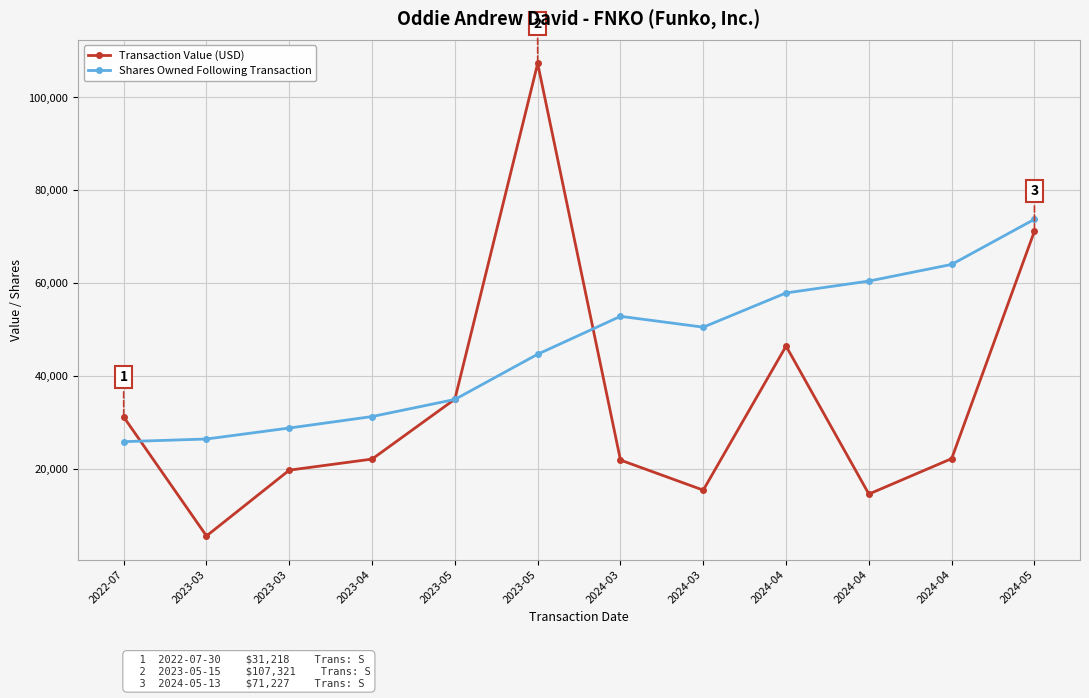

Does the chart display data point markers on the line(s)?

Yes